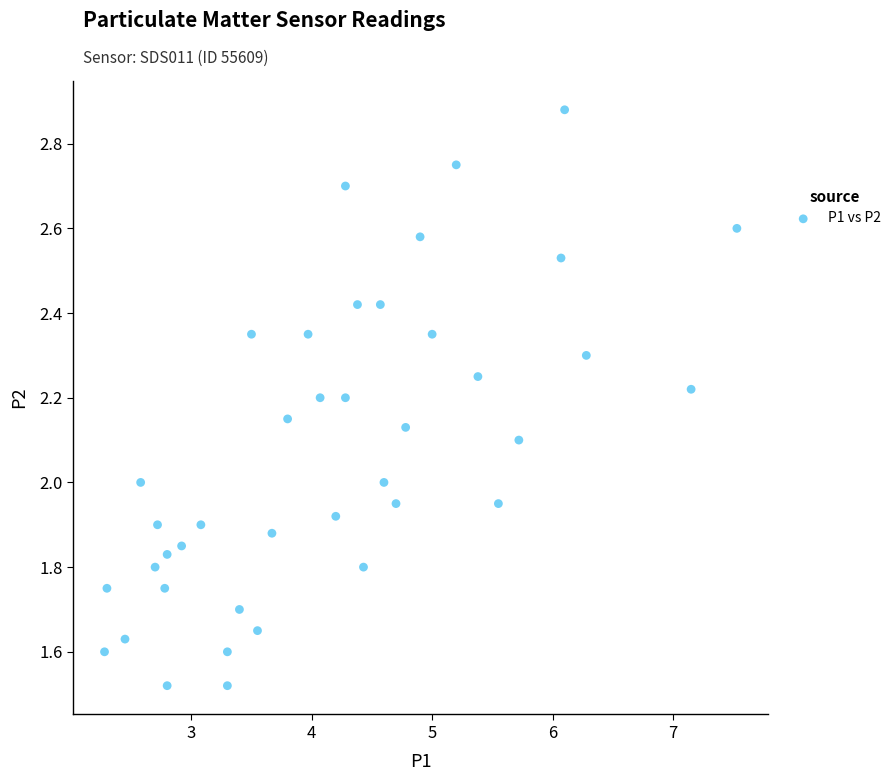

What is the range of X values (max minus min)?

5.2